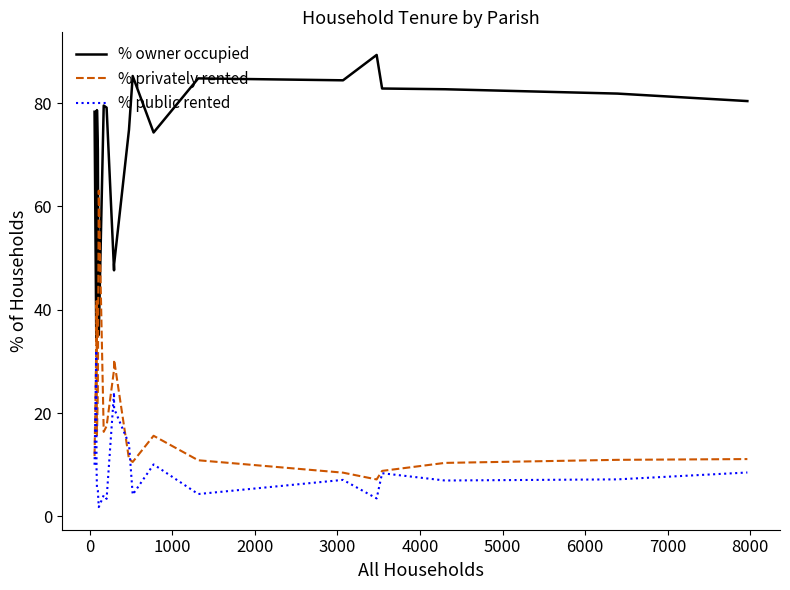

Rank the series by their average value, from highest to lowest.

% owner occupied, % privately rented, % public rented